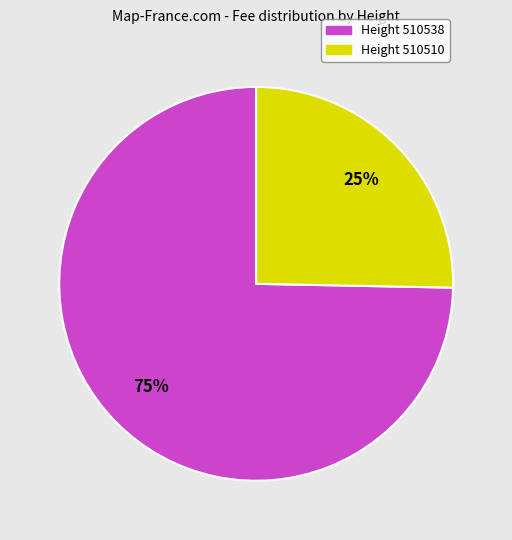

Rank the categories by value from highest to lowest.

Height 510538, Height 510510